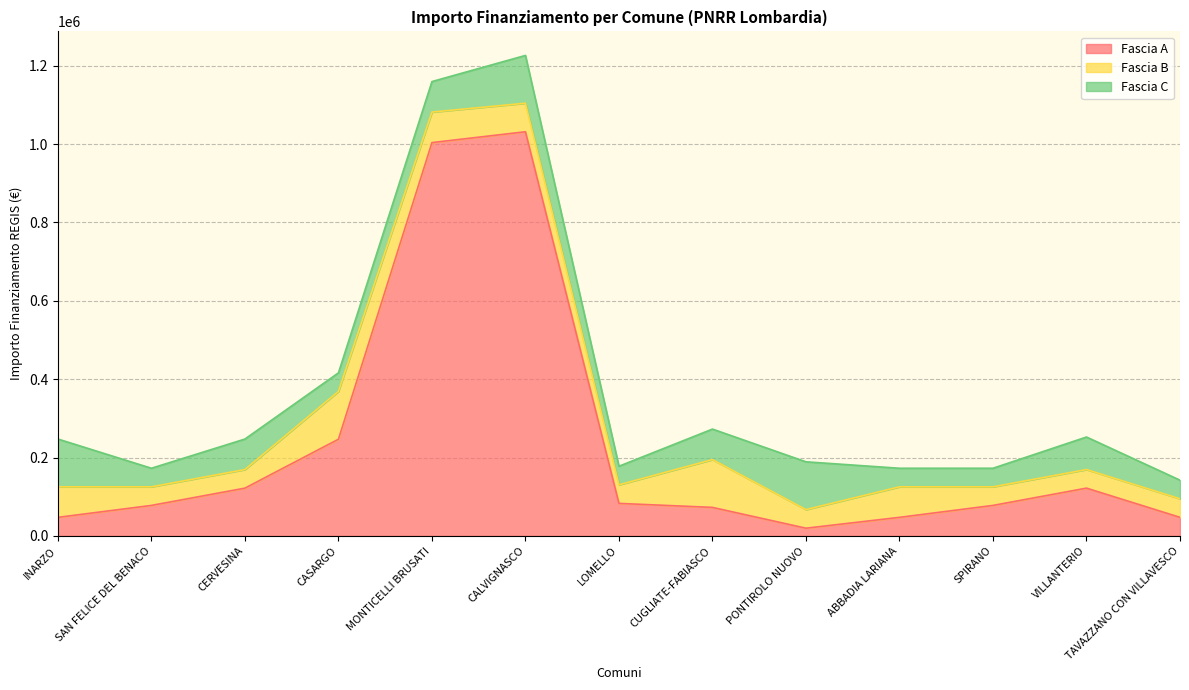

Does the chart have visible grid lines?

Yes